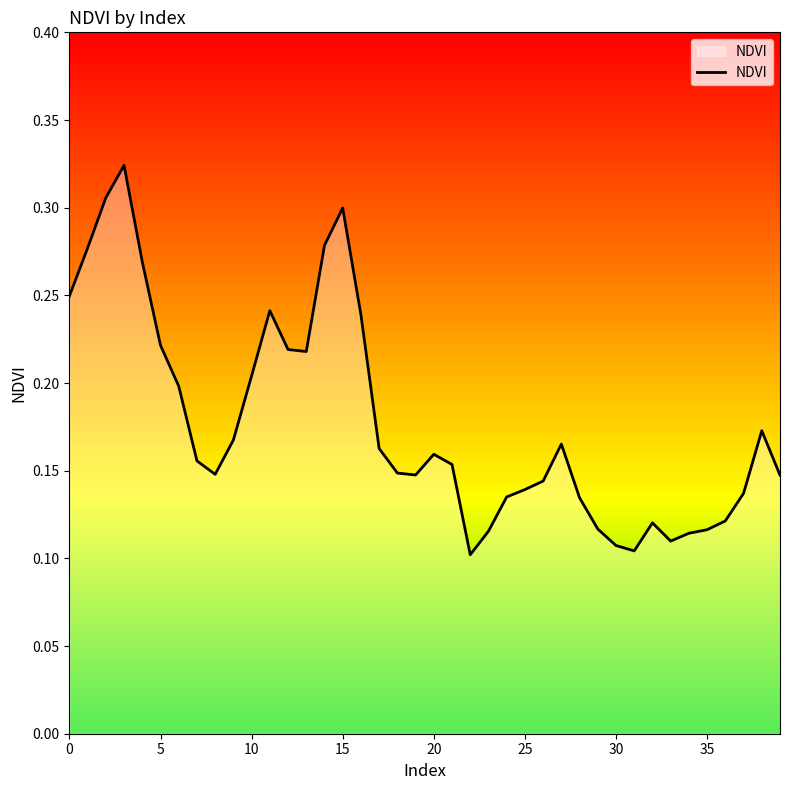

How many lines are shown in the chart?

1